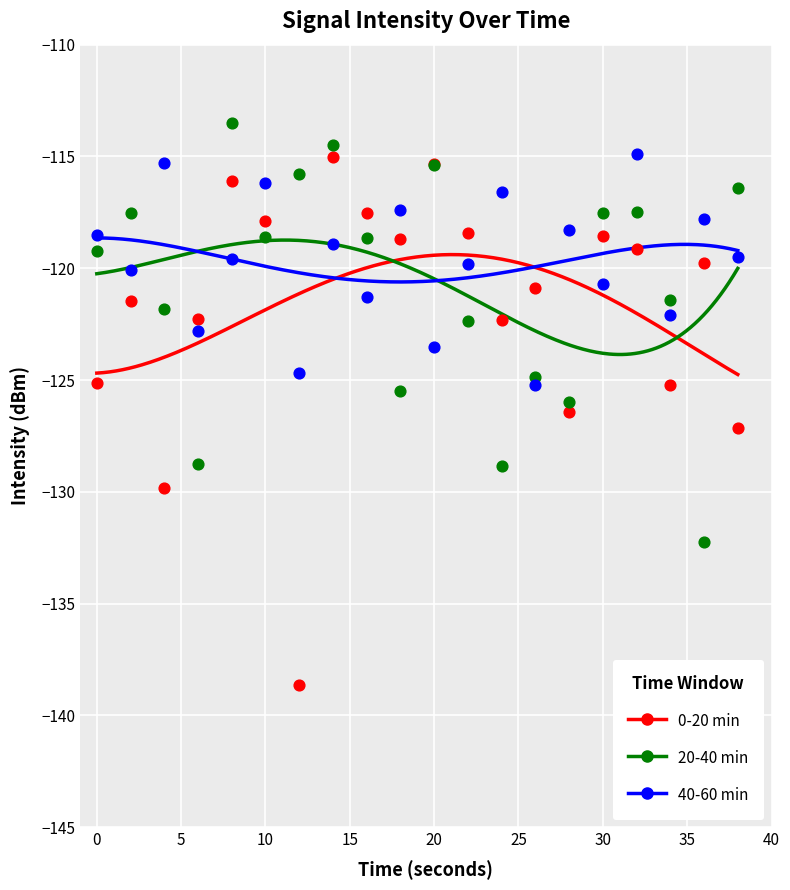

What is the total value across all series at 12?

-379.1